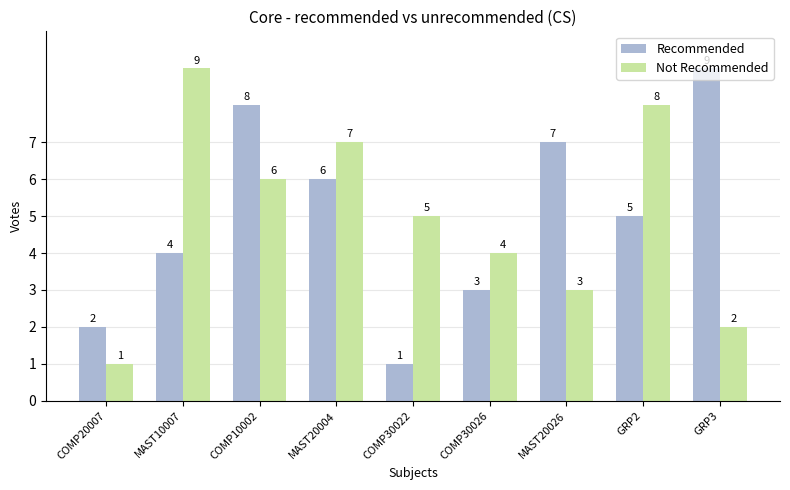

Reading right to left, what are all the values shown in this chart?

Recommended: 9	5	7	3	1	6	8	4	2
Not Recommended: 2	8	3	4	5	7	6	9	1